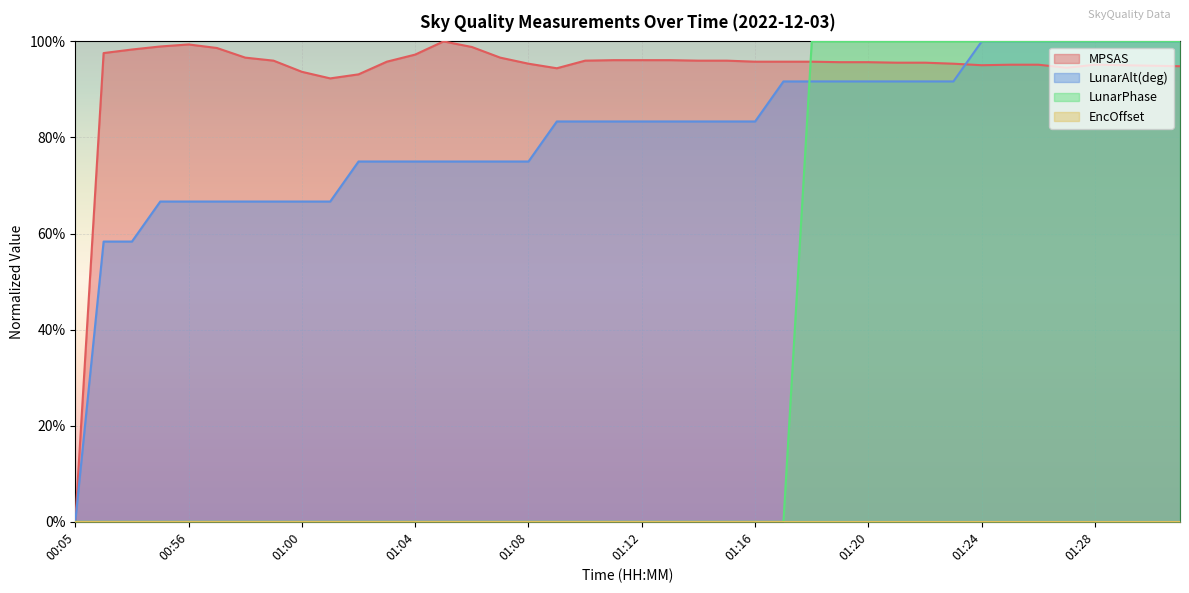

Which category has the highest value across all series?

01:05